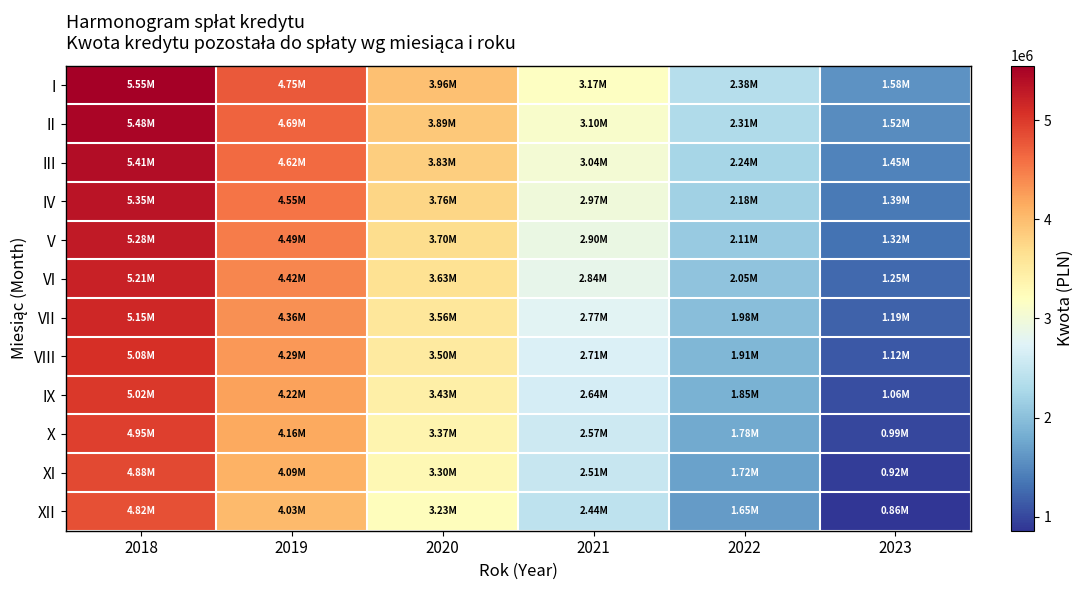

Which series has the largest range (max minus min)?

I